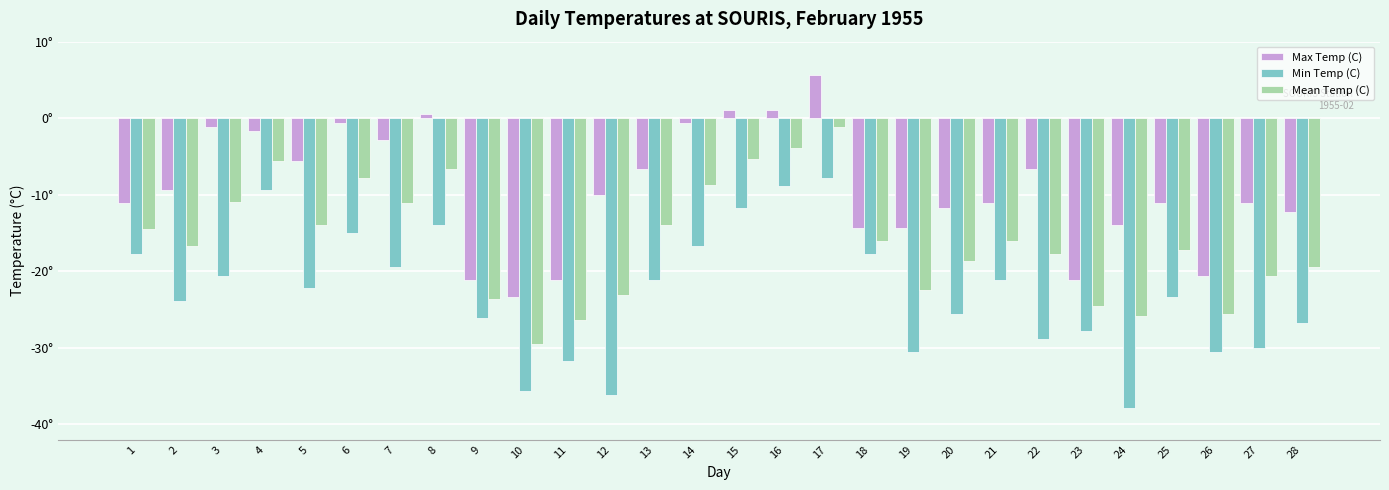

What are all the series names shown in the legend?

Max Temp (C), Min Temp (C), Mean Temp (C)